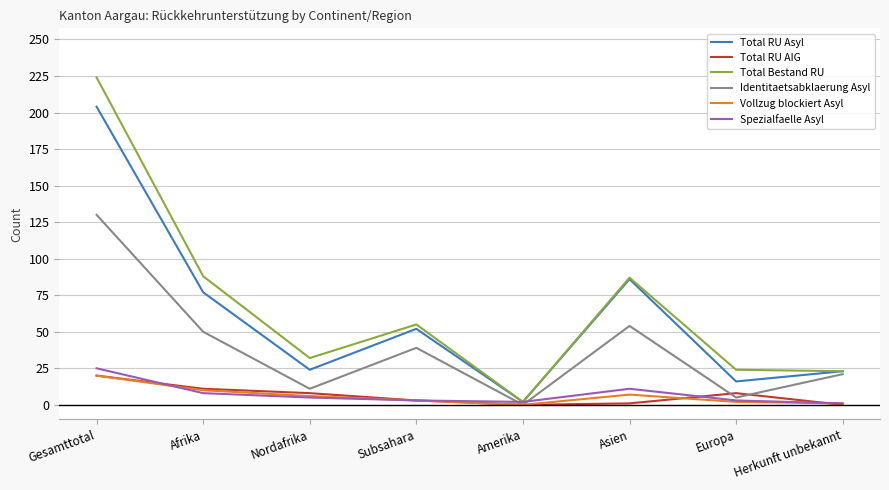

What is the sum of the Total Bestand RU values at Europa and Afrika?

112